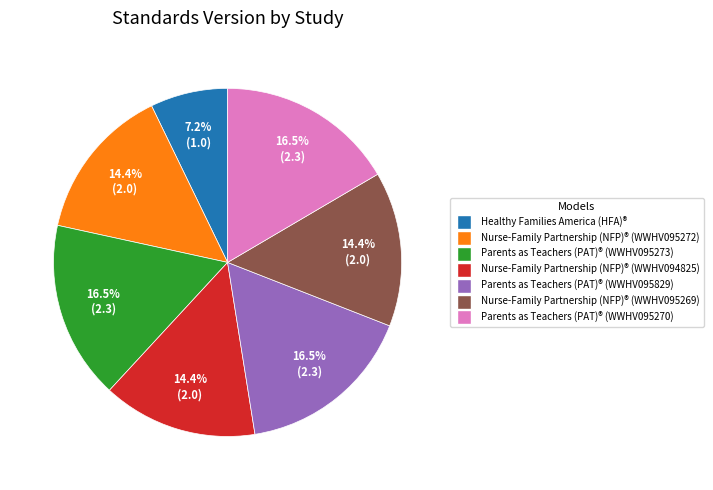

Approximately how many times larger is the value at Healthy Families America (HFA)® compared to Parents as Teachers (PAT)® (WWHV095273)?

0.4